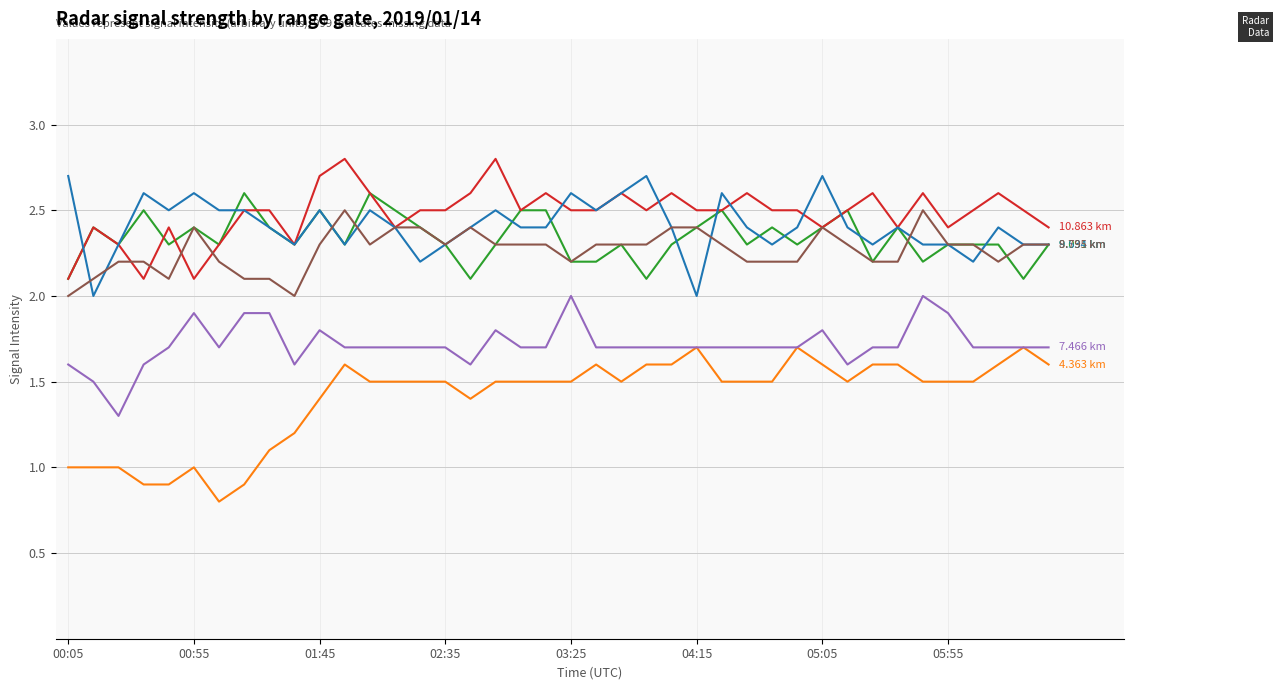

How many lines are shown in the chart?

6